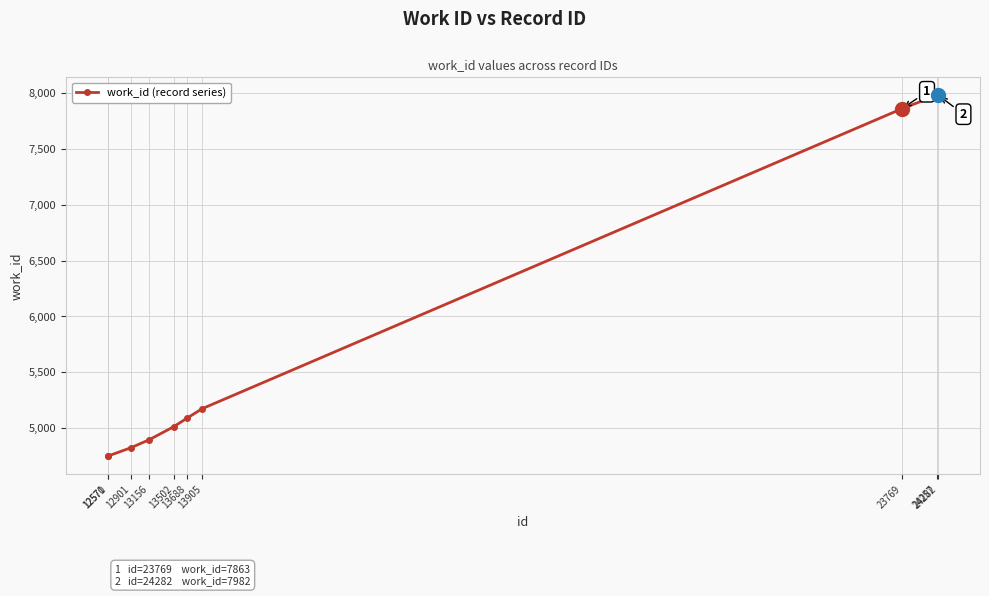

What is the greatest value displayed?

7982